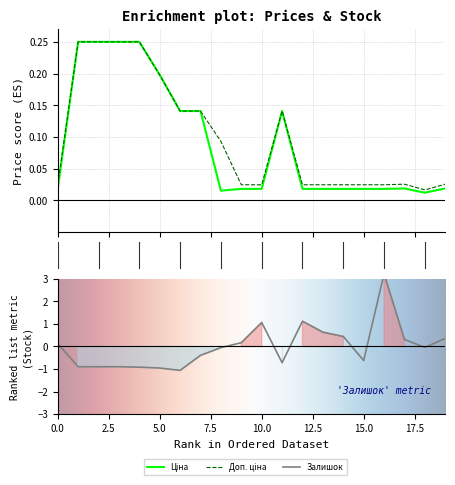

Does the chart display data point markers on the line(s)?

No